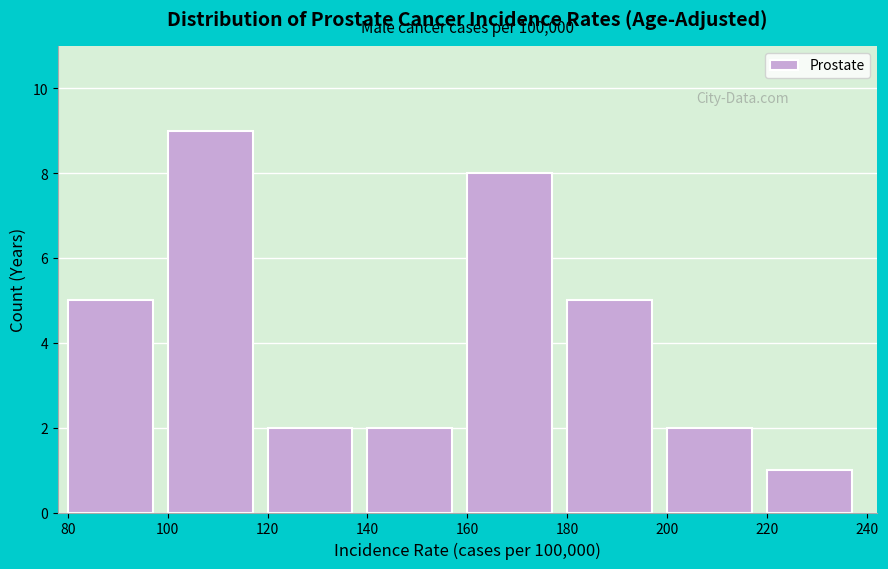

Which range on the x-axis has the tallest bar?

100 to 120